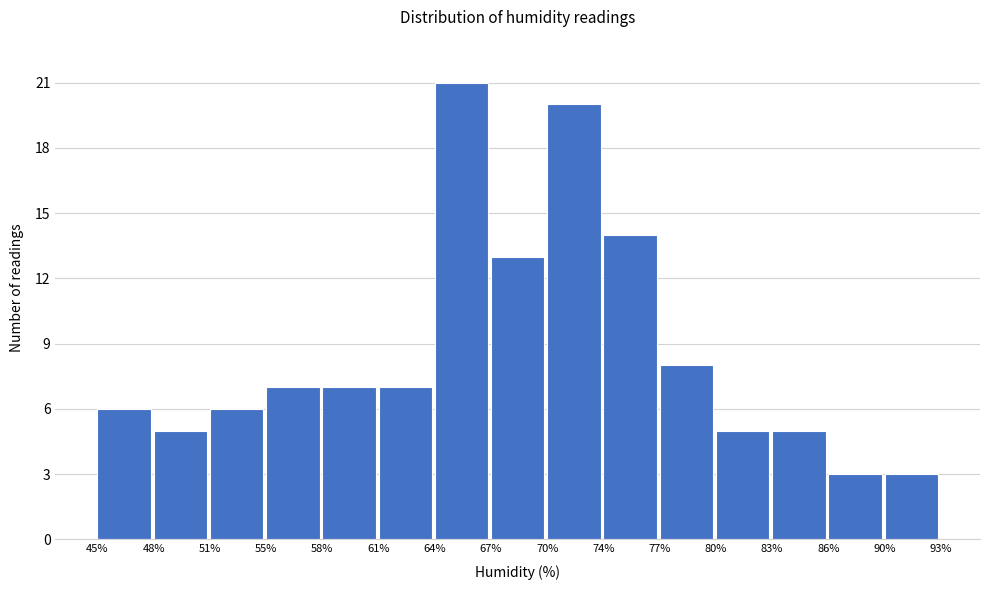

Which range on the x-axis has the tallest bar?

64% to 67%